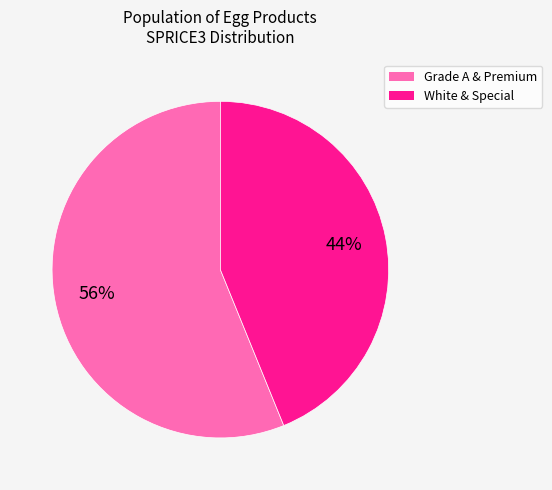

To the nearest percent, what is the average slice percentage?

50%